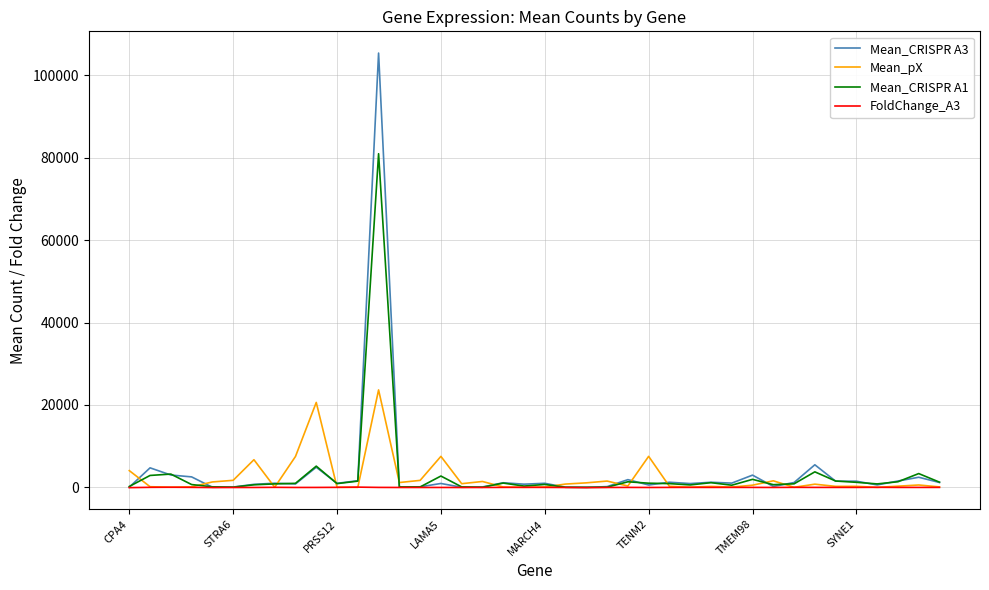

Which series has the largest range (max minus min)?

Mean_CRISPR A3